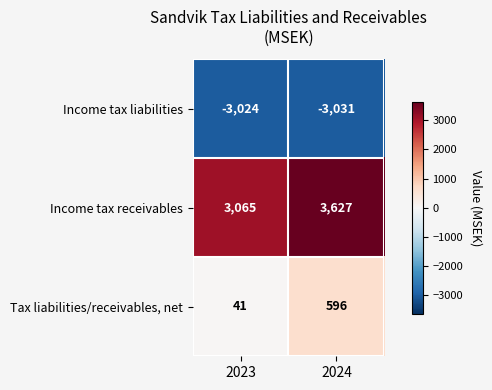

What is the sum of the Income tax receivables values at 2024 and 2023?

6692